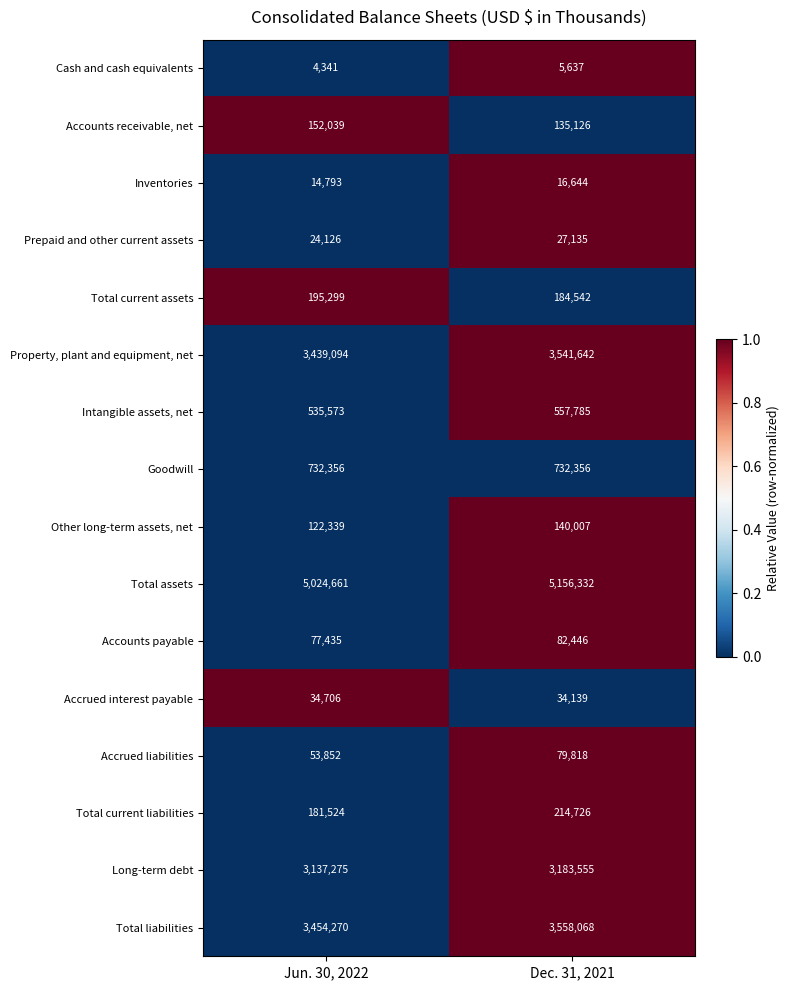

What is the difference between the Accounts receivable, net values at Jun. 30, 2022 and Dec. 31, 2021?

16913